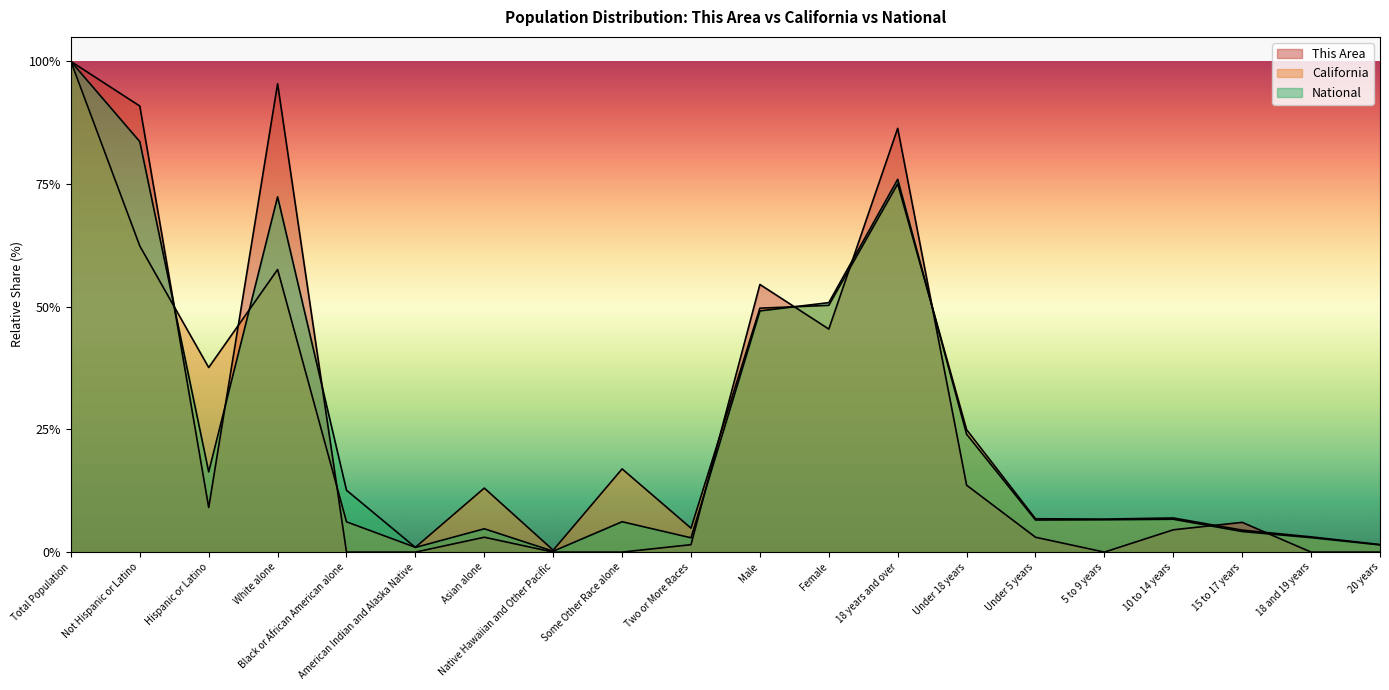

Where is the first local maximum for This Area?

White alone